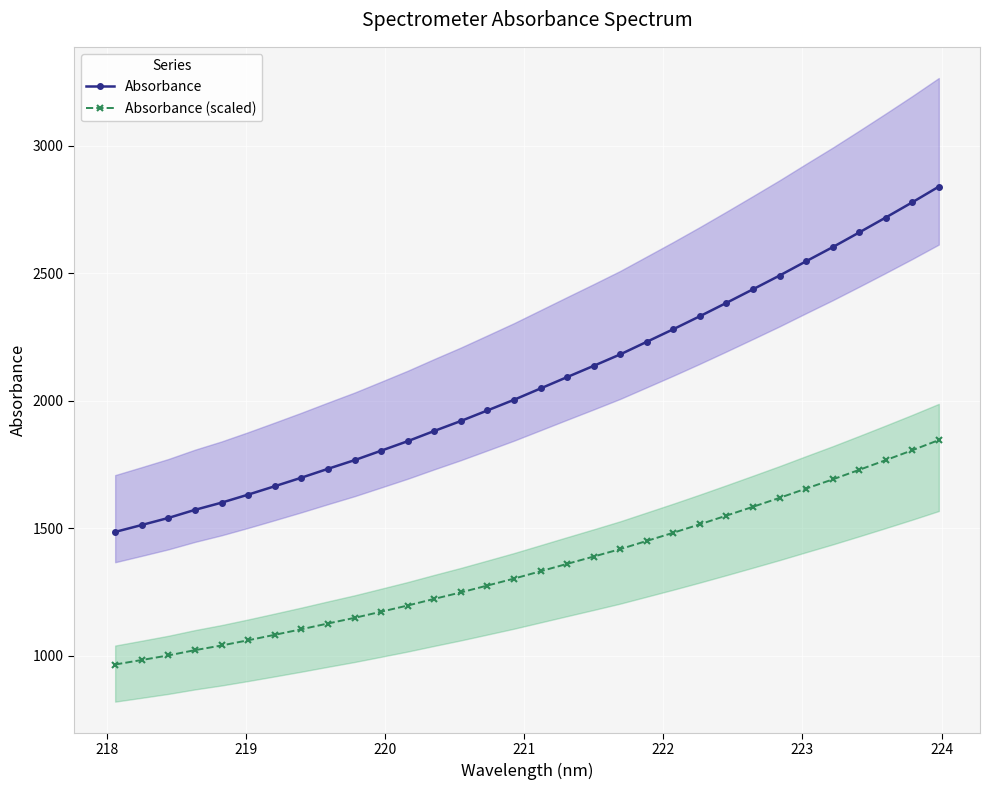

What is the lowest value of the Absorbance series?

1485.5